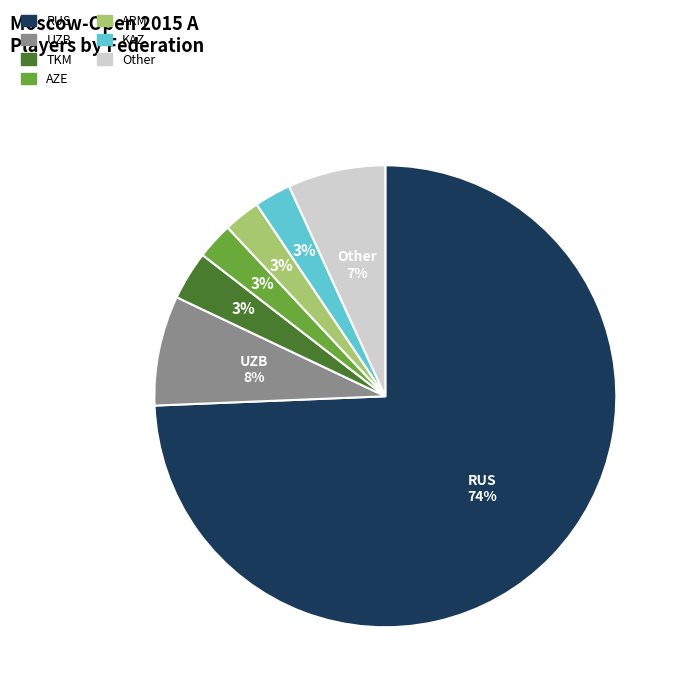

To the nearest percent, what portion does AZE represent?

3%